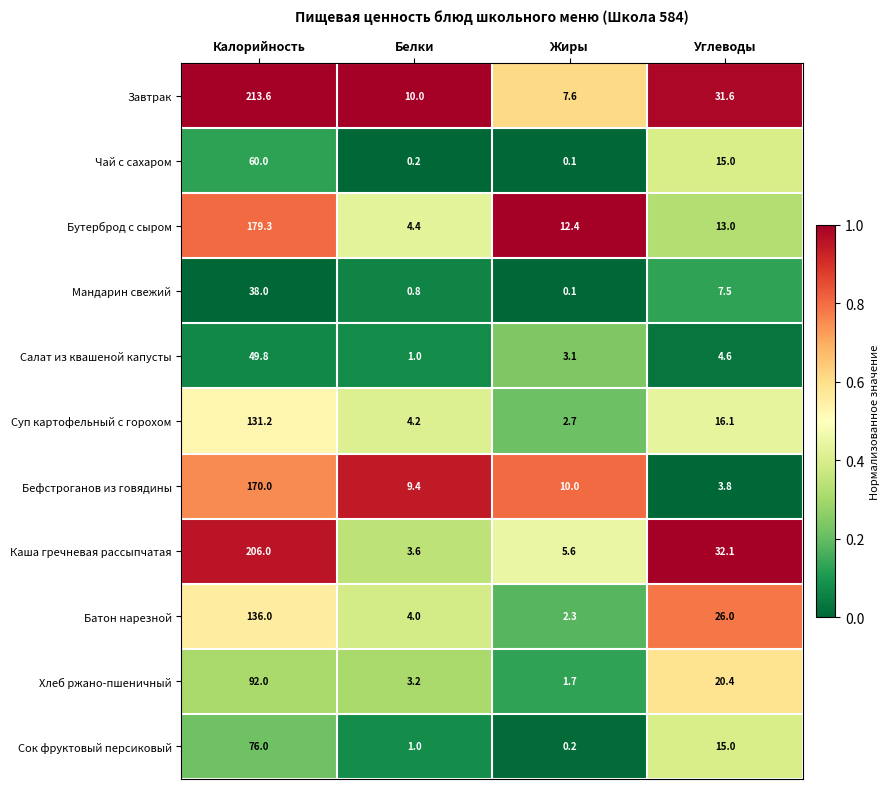

At which label does Сок фруктовый персиковый first exceed 15?

Калорийность